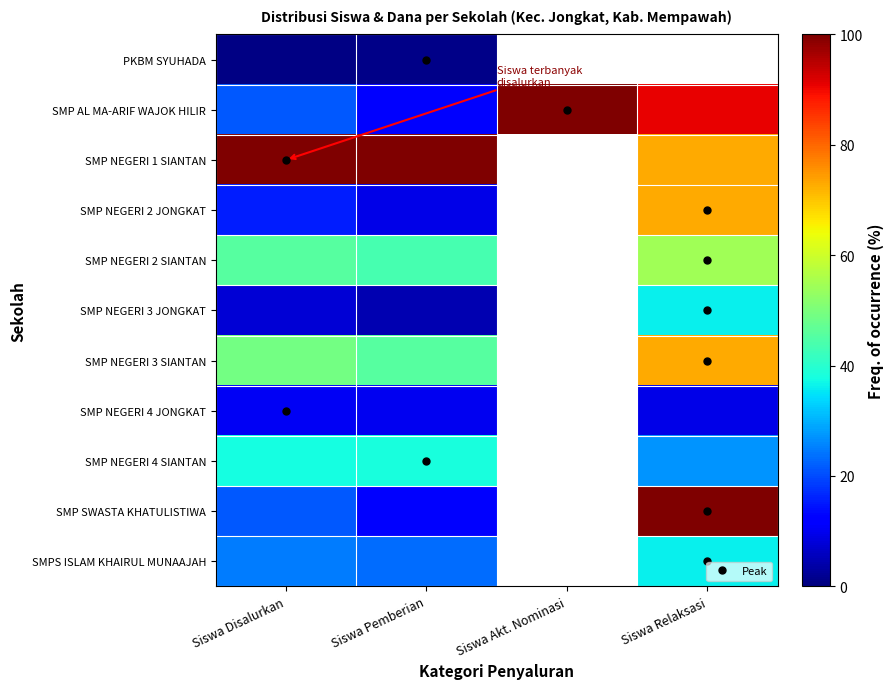

Rank the series by their maximum value, from lowest to highest.

PKBM SYUHADA, SMP NEGERI 4 JONGKAT, SMP NEGERI 3 JONGKAT, SMPS ISLAM KHAIRUL MUNAAJAH, SMP NEGERI 4 SIANTAN, SMP NEGERI 2 SIANTAN, SMP NEGERI 2 JONGKAT, SMP NEGERI 3 SIANTAN, SMP AL MA-ARIF WAJOK HILIR, SMP NEGERI 1 SIANTAN, SMP SWASTA KHATULISTIWA